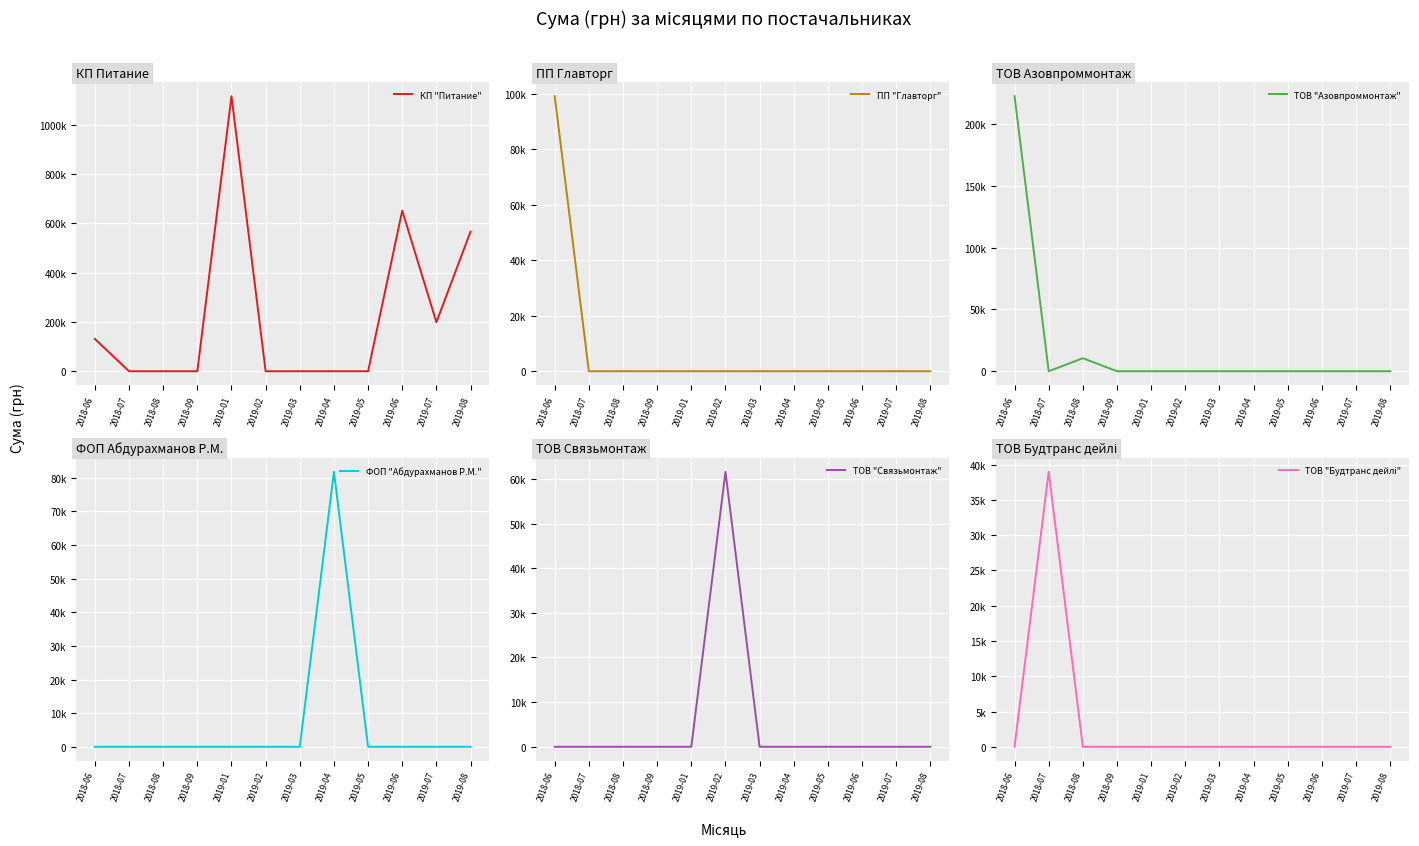

What is the difference between the maximum and minimum values in the ПП "Главторг" series?

99178.0